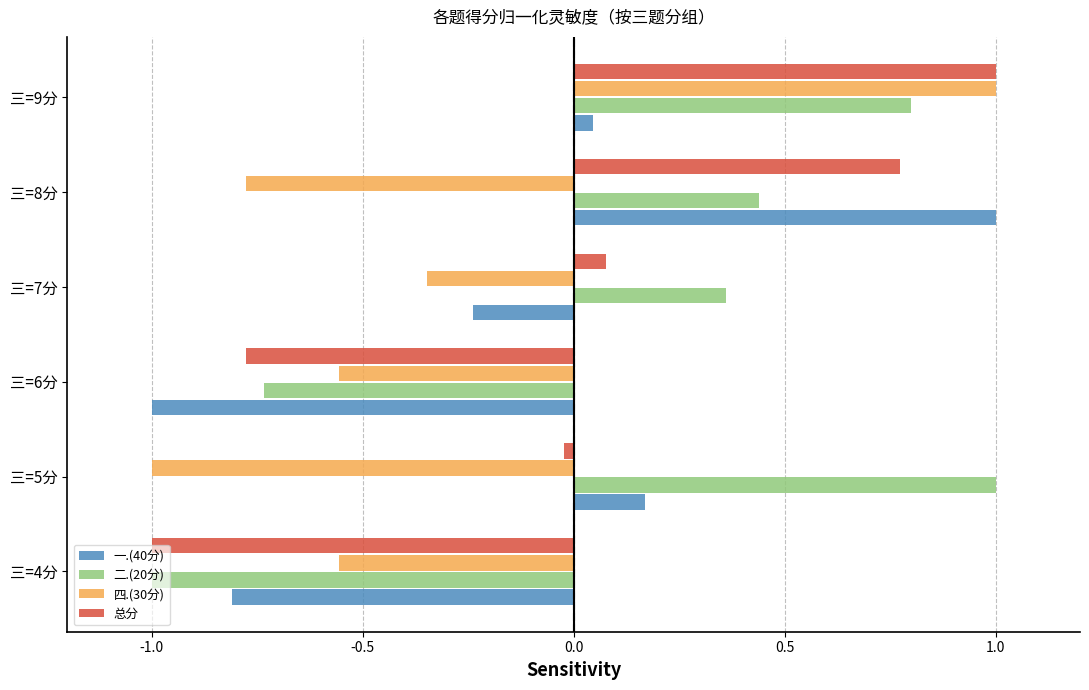

The value of 四.(30分) at 三=6分 is -0.8. True or false?

False